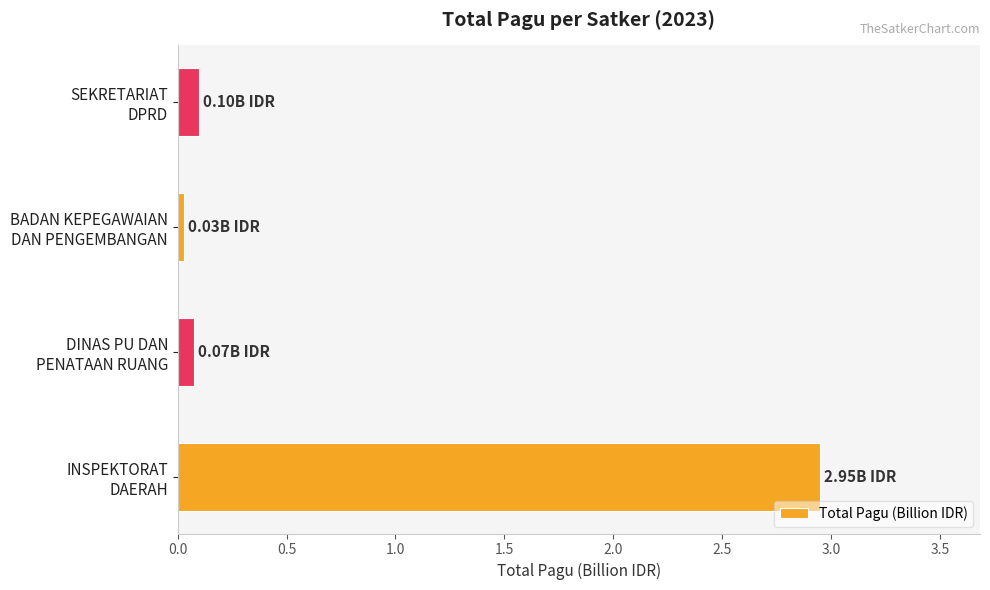

What is the average value?

0.8